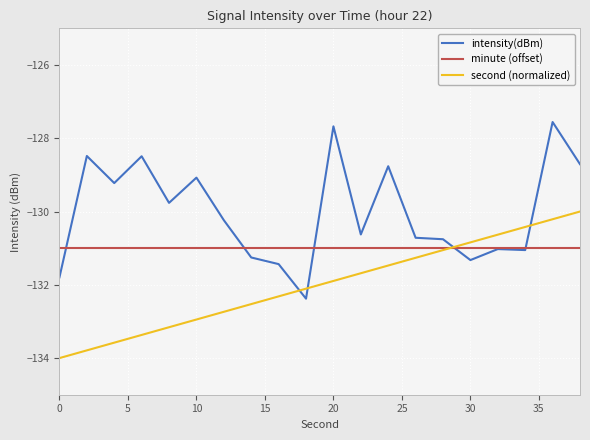

Which series has the widest spread of values?

intensity(dBm)